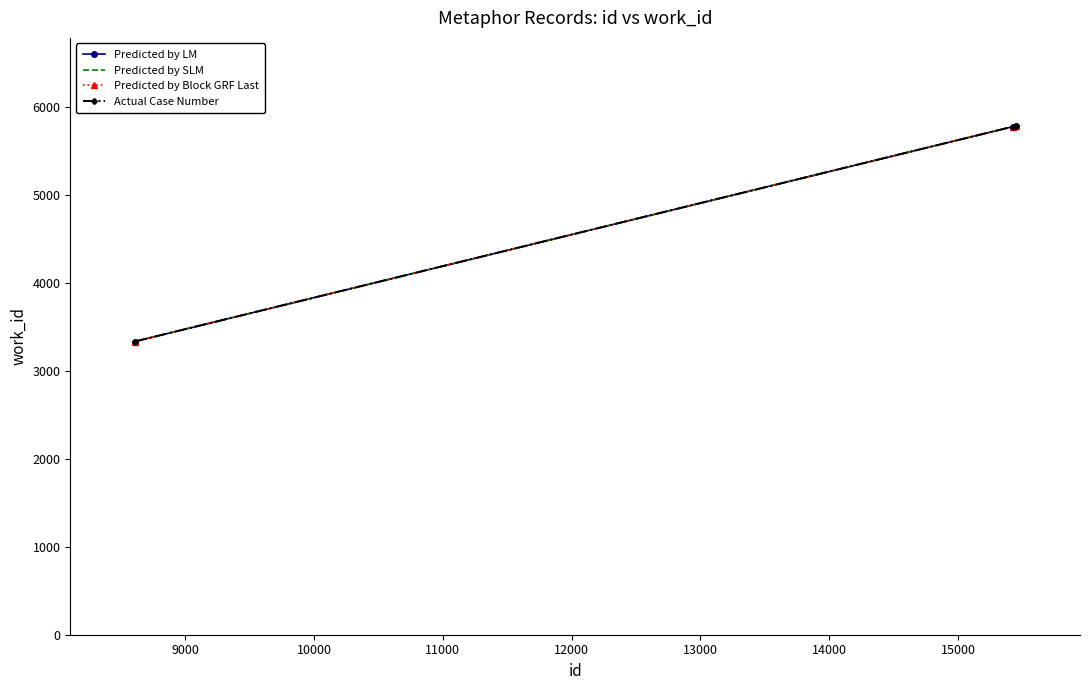

What is the difference between the maximum and minimum values in the Predicted by SLM series?

2455